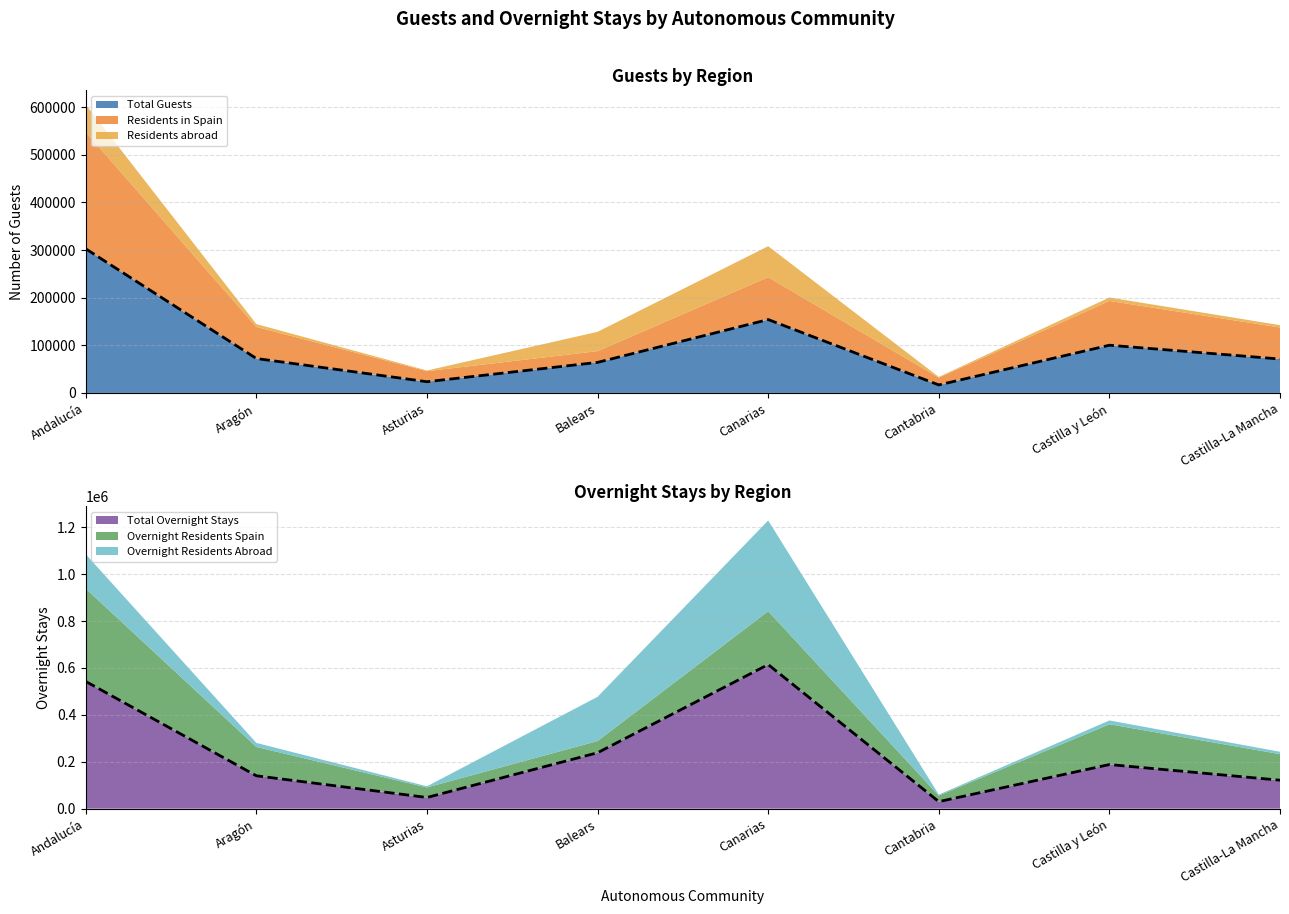

True or false: Residents abroad and Total Overnight Stays intersect in this chart.

False